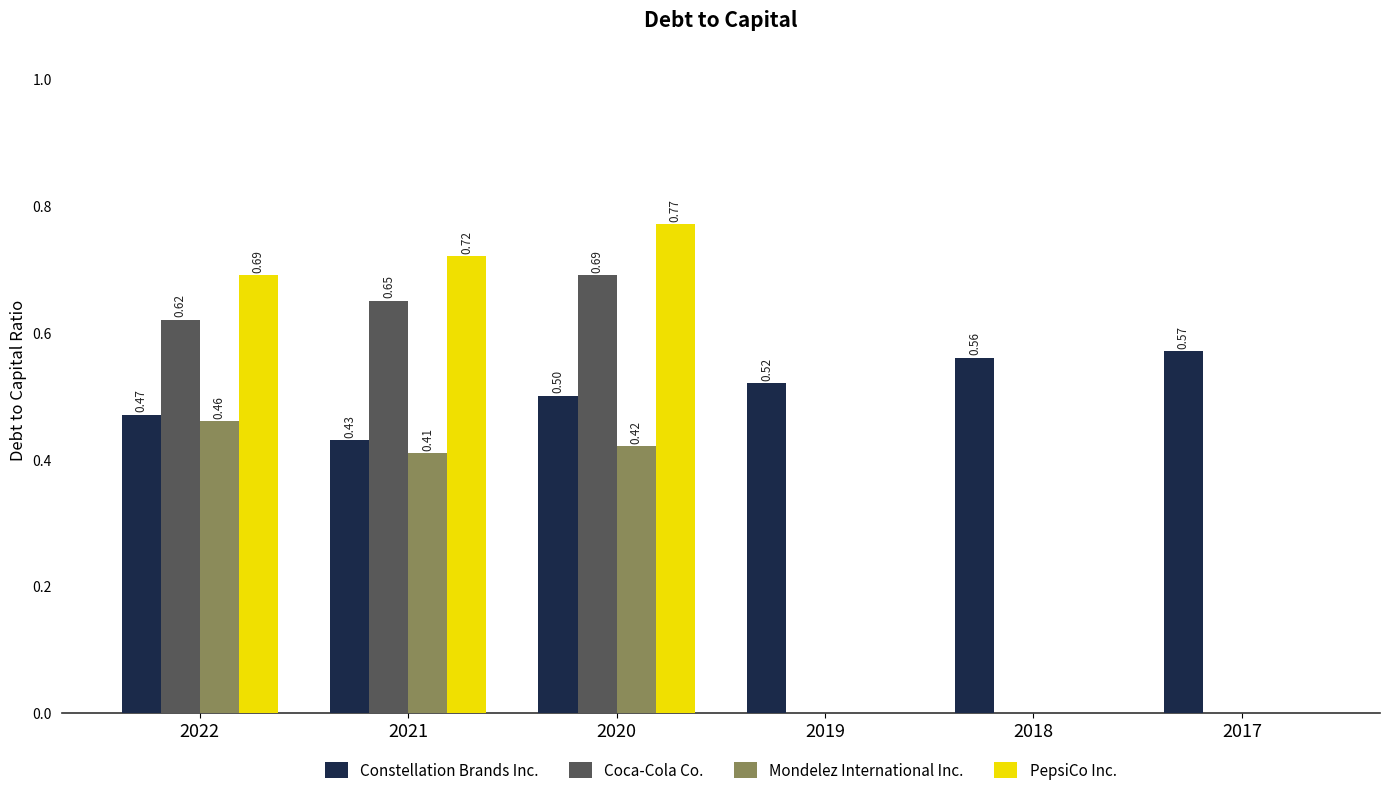

Is it true that Coca-Cola Co. equals 0.0 at 2017?

True